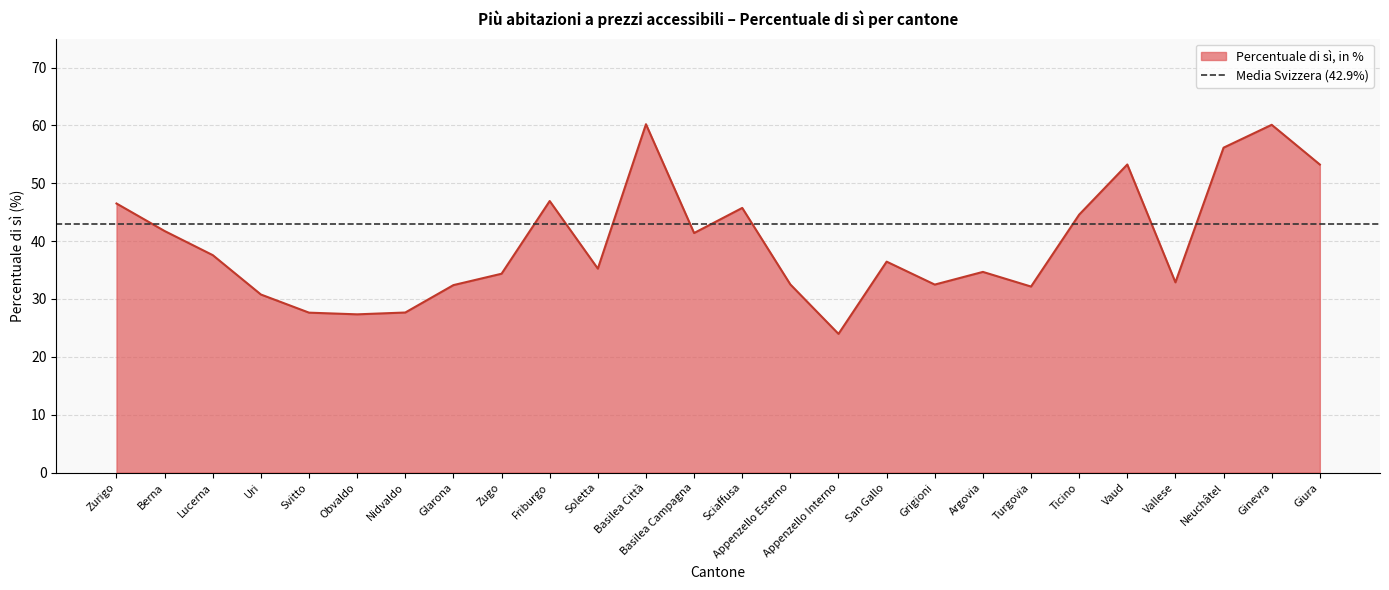

At which label does the data first exceed 36?

Zurigo